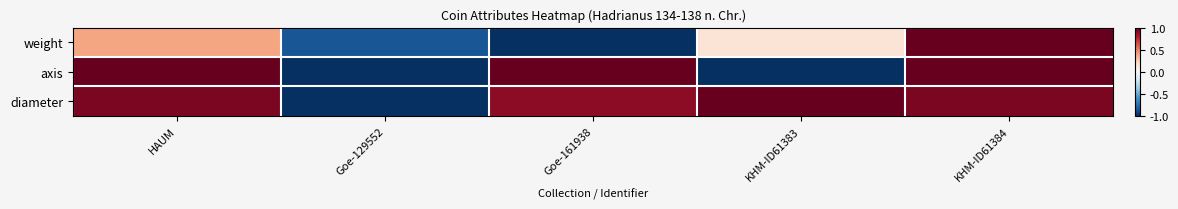

Between Goe-129552 and KHM-ID61384, which series saw the biggest shift?

axis